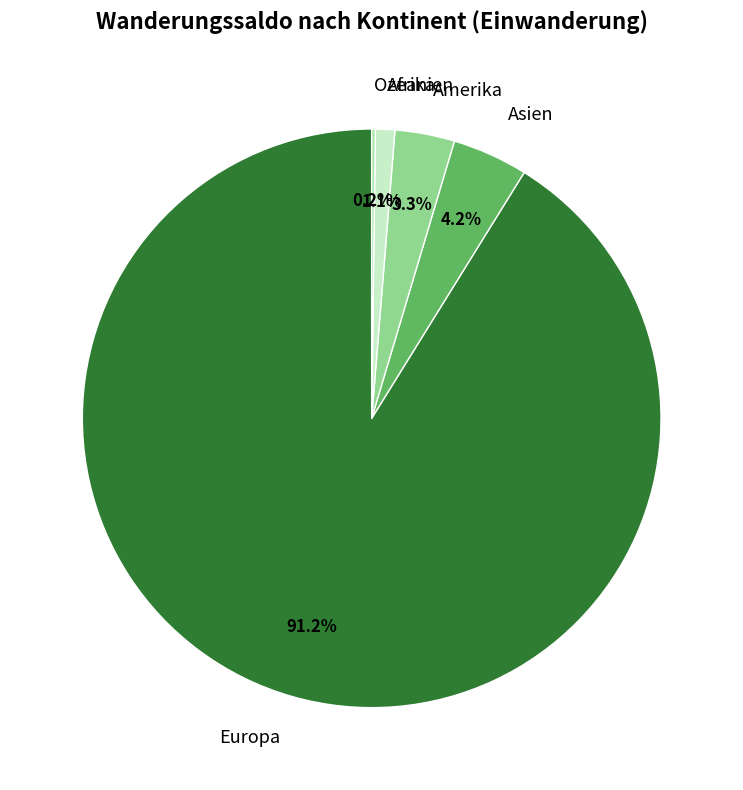

Is Amerika the majority of the pie?

No